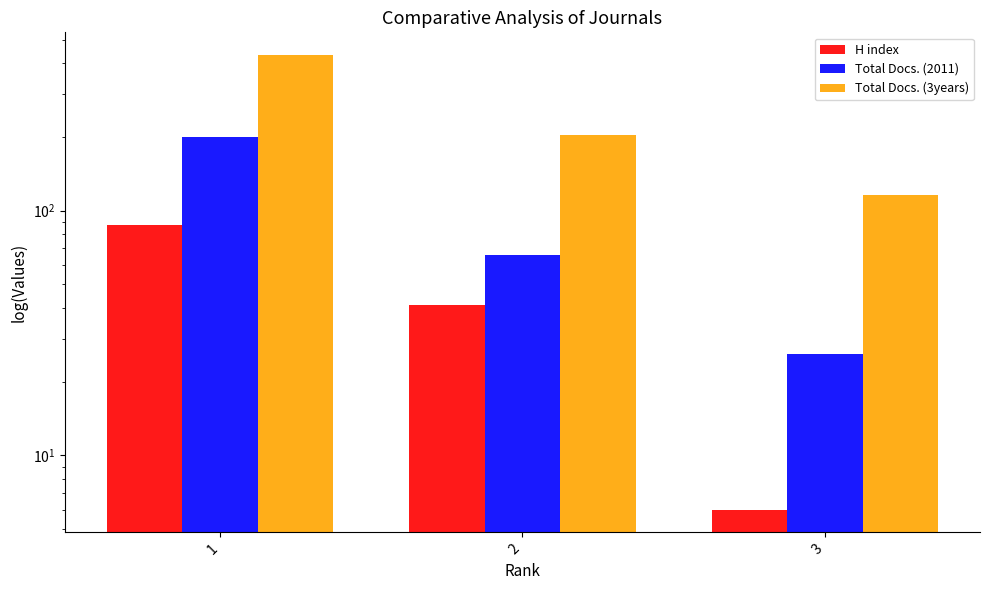

How many bars are there in total?

9